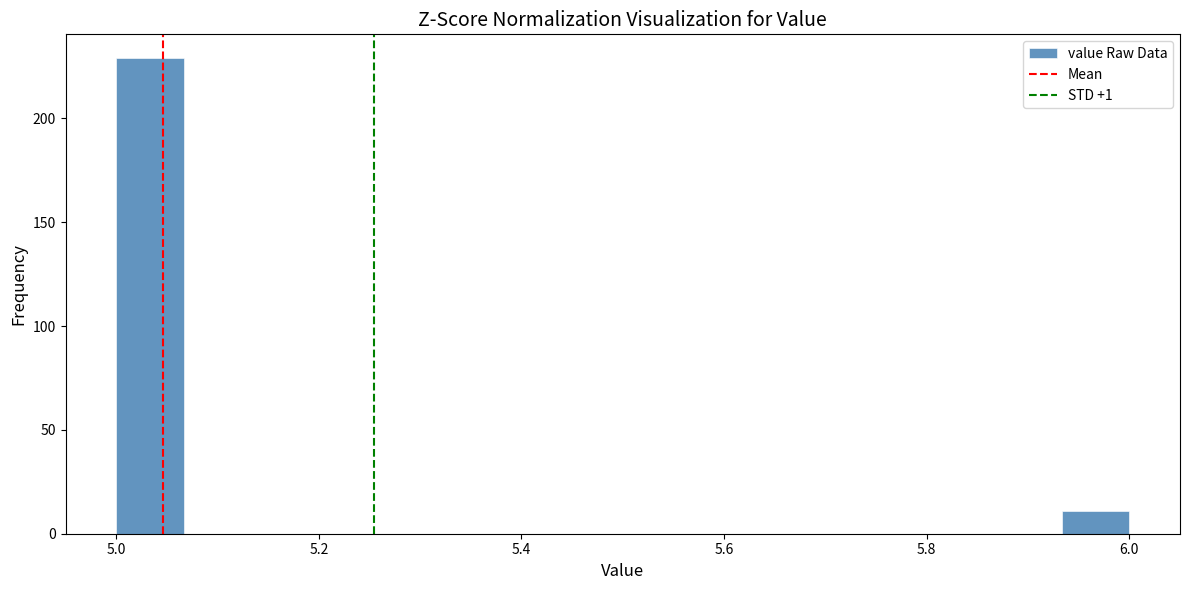

Read against the x-axis, roughly where is the centre of the tallest bar?

5.04